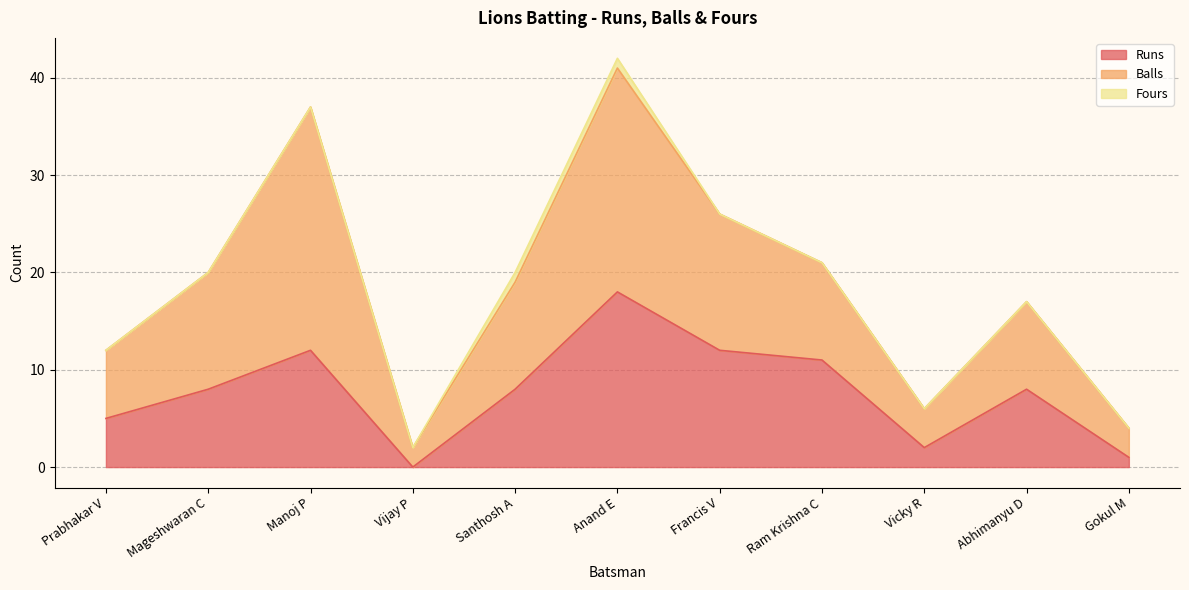

True or false: Runs and Balls cross at least once.

False